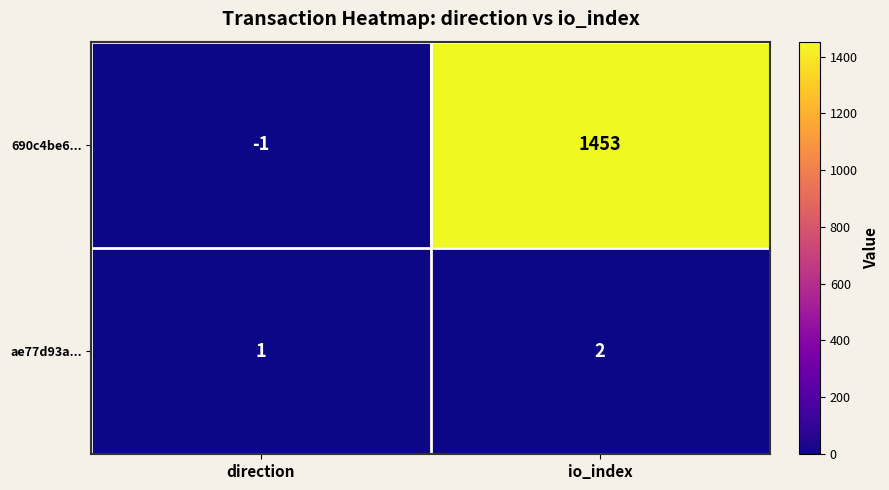

At io_index, list the series in order from smallest to largest.

ae77d93a..., 690c4be6...